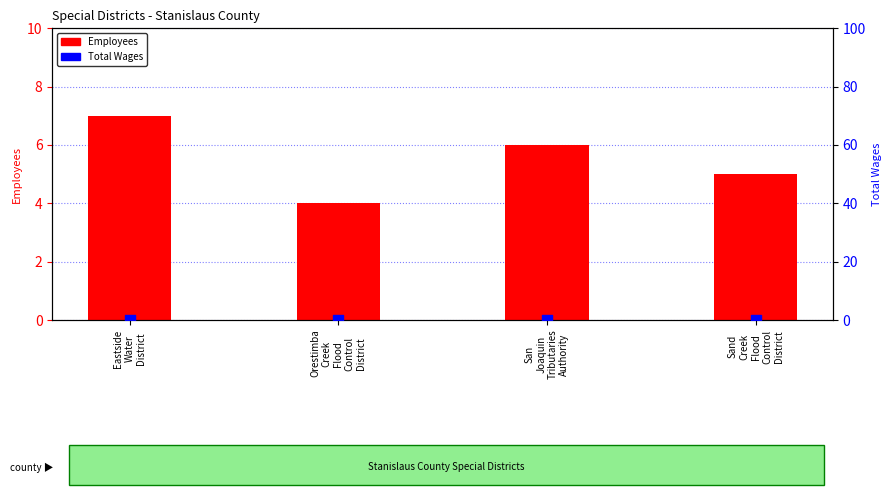

Which series has the widest spread of Y values?

Employees